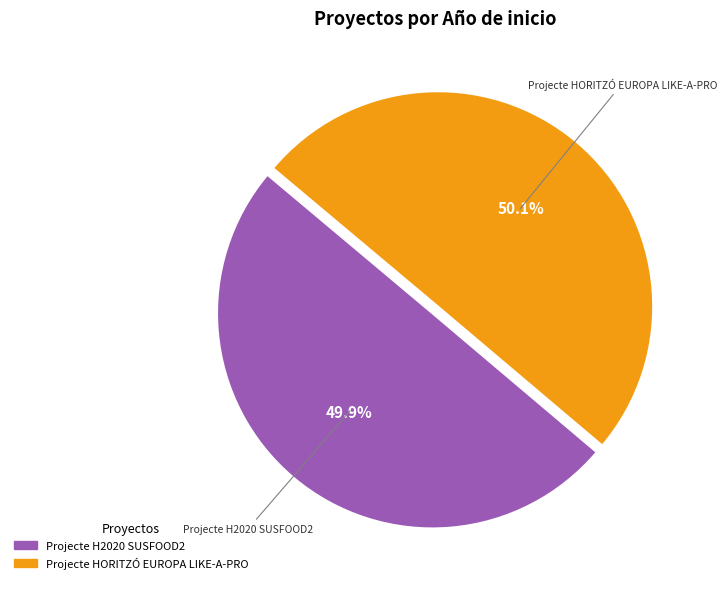

What portion of the pie excludes Projecte H2020 SUSFOOD2?

50.1%